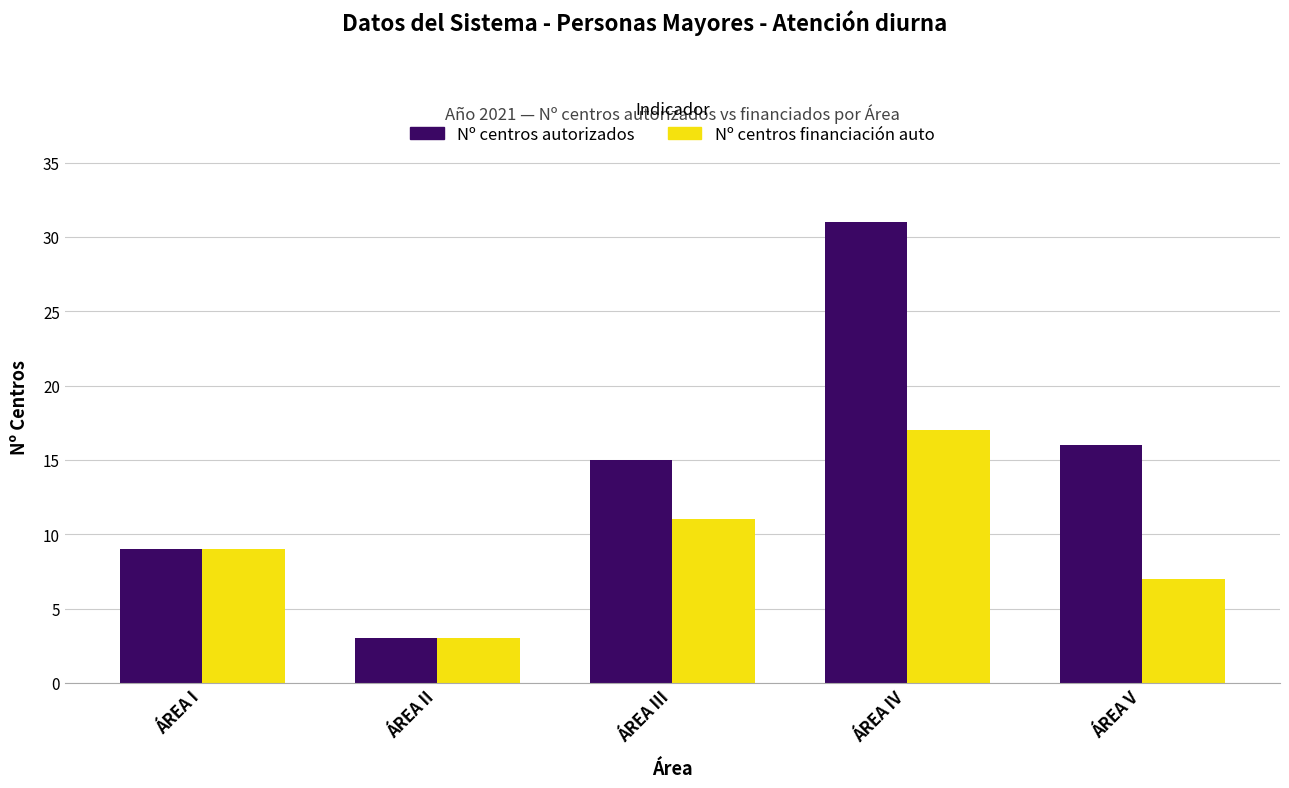

What is the spread (max minus min) of values at ÁREA III?

4